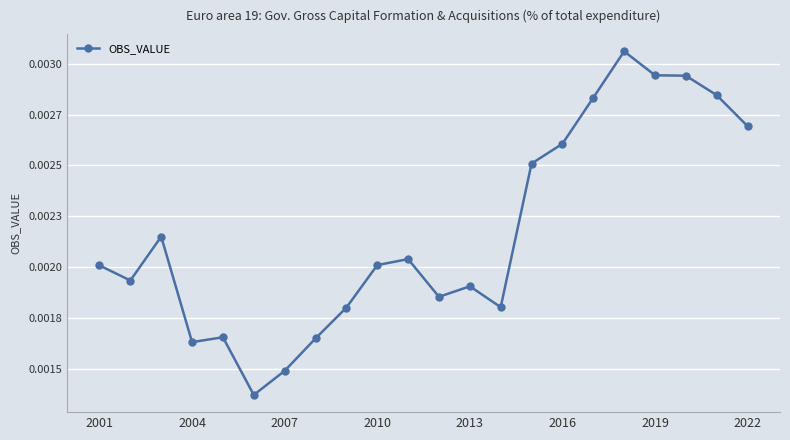

How many values are between 0 and 1?

22